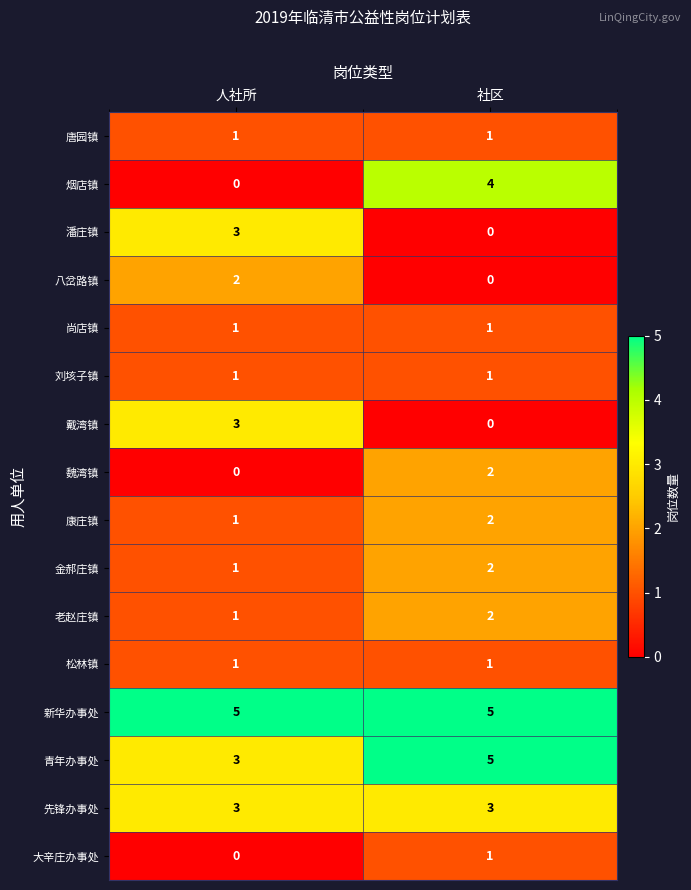

What is the approximate value of 戴湾镇 at 人社所?

3